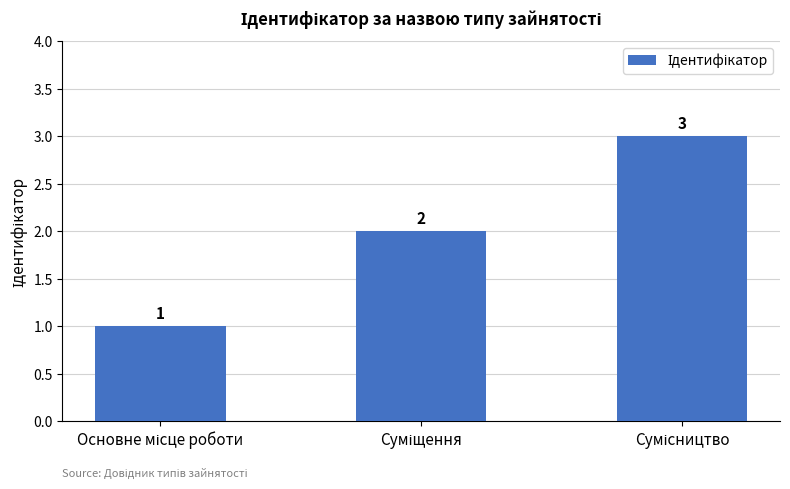

What is the sum of all values?

6